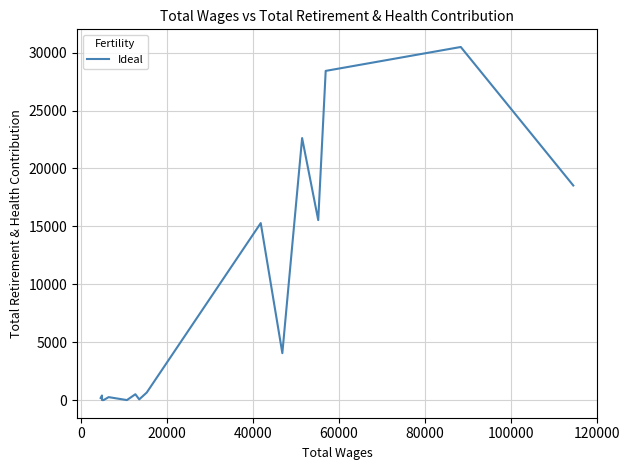

How many lines are shown in the chart?

1